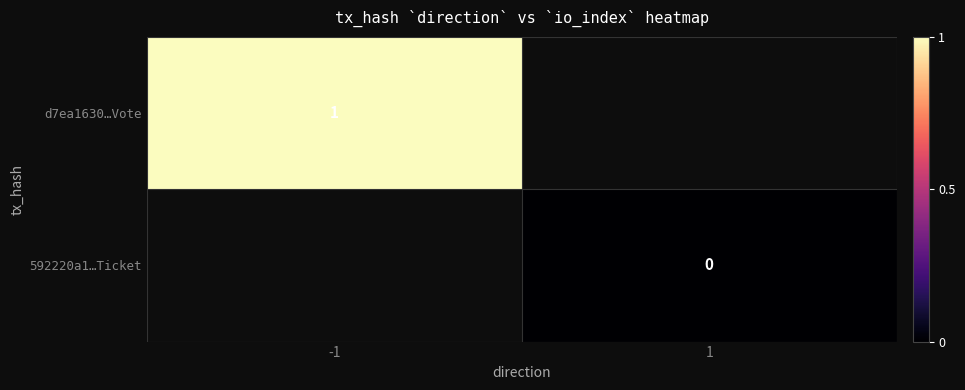

Is it true that d7ea1630…Vote equals 0 at -1?

False